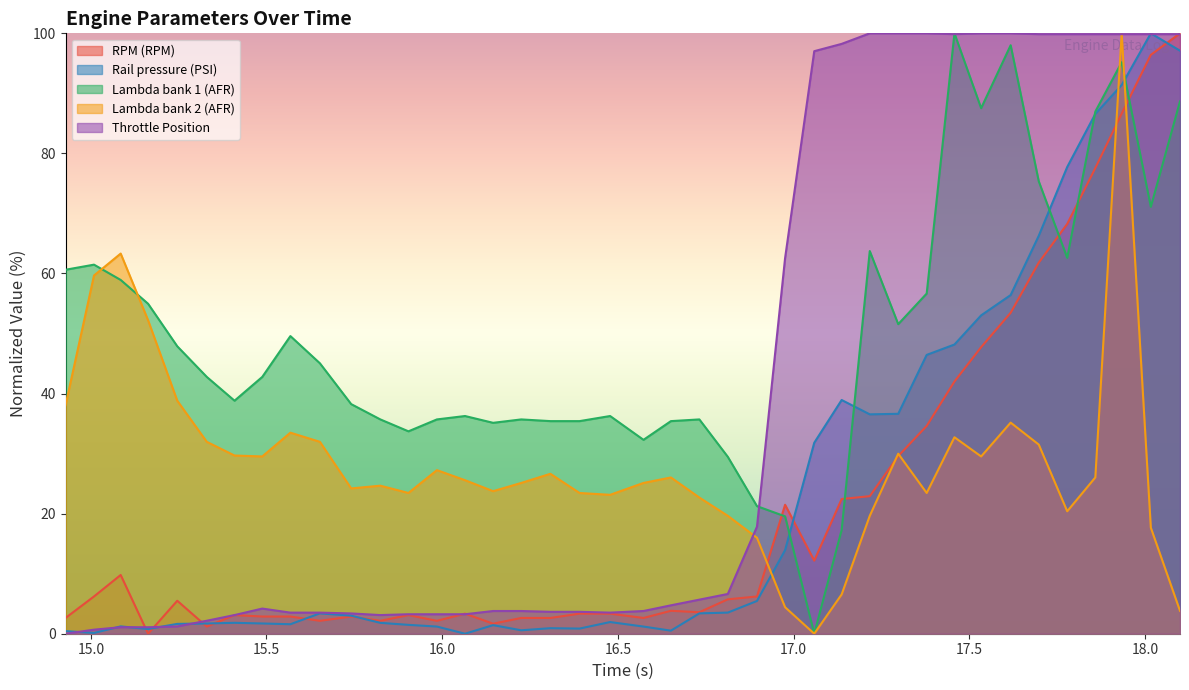

What is the greatest value displayed?

100.0